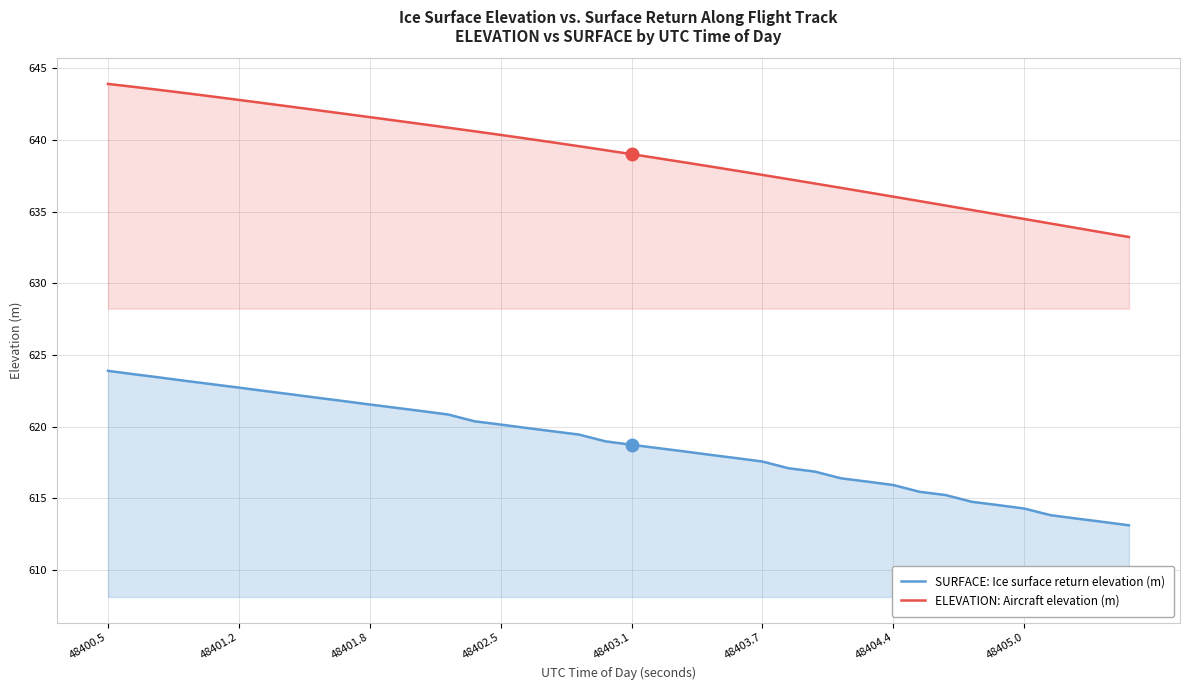

Does the chart display data point markers on the line(s)?

No